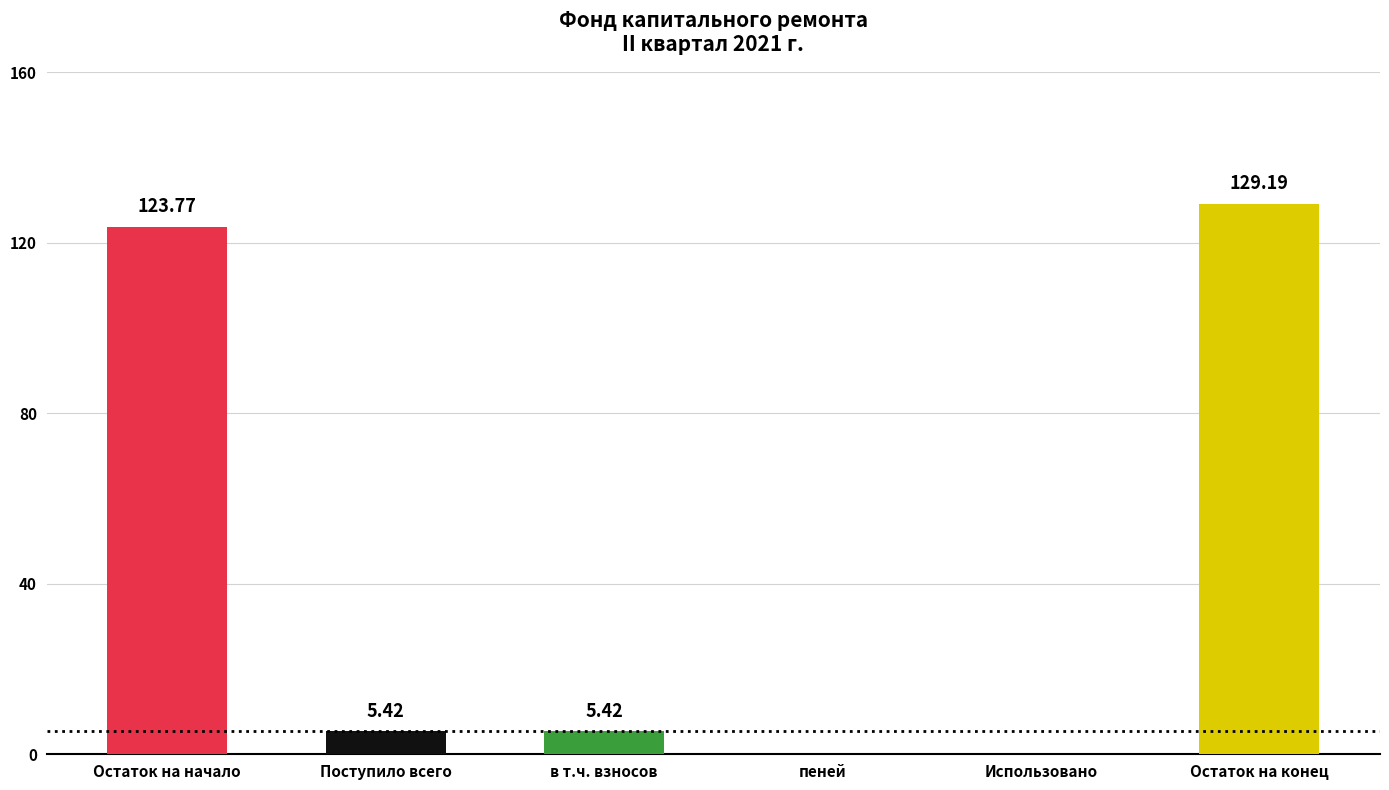

Reading left to right, what are all the values shown in this chart?

123.8	5.4	5.4	0.0	0.0	129.2